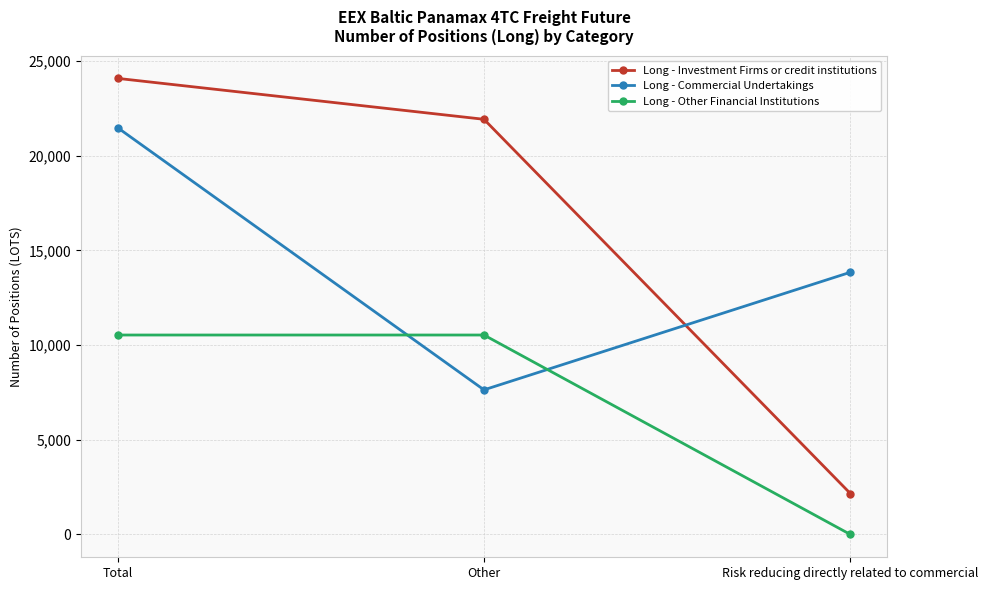

Rank the categories by Long - Commercial Undertakings value from highest to lowest.

Total, Risk reducing directly related to commercial, Other